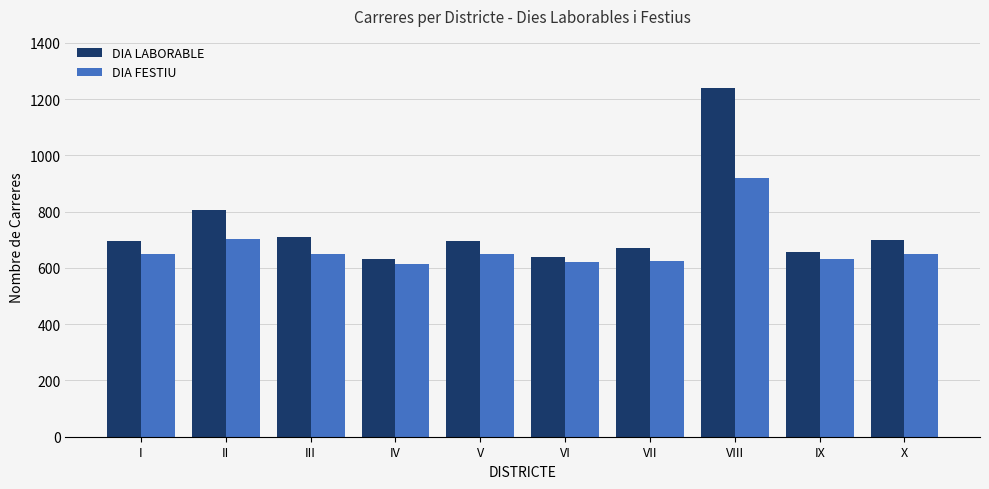

What is the spread (max minus min) of values at VI?

18.0